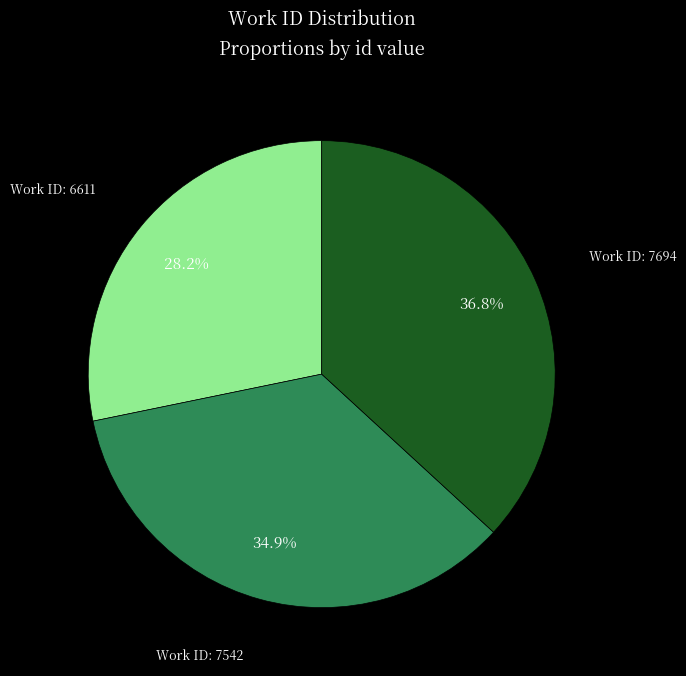

Does any single category account for the majority?

No